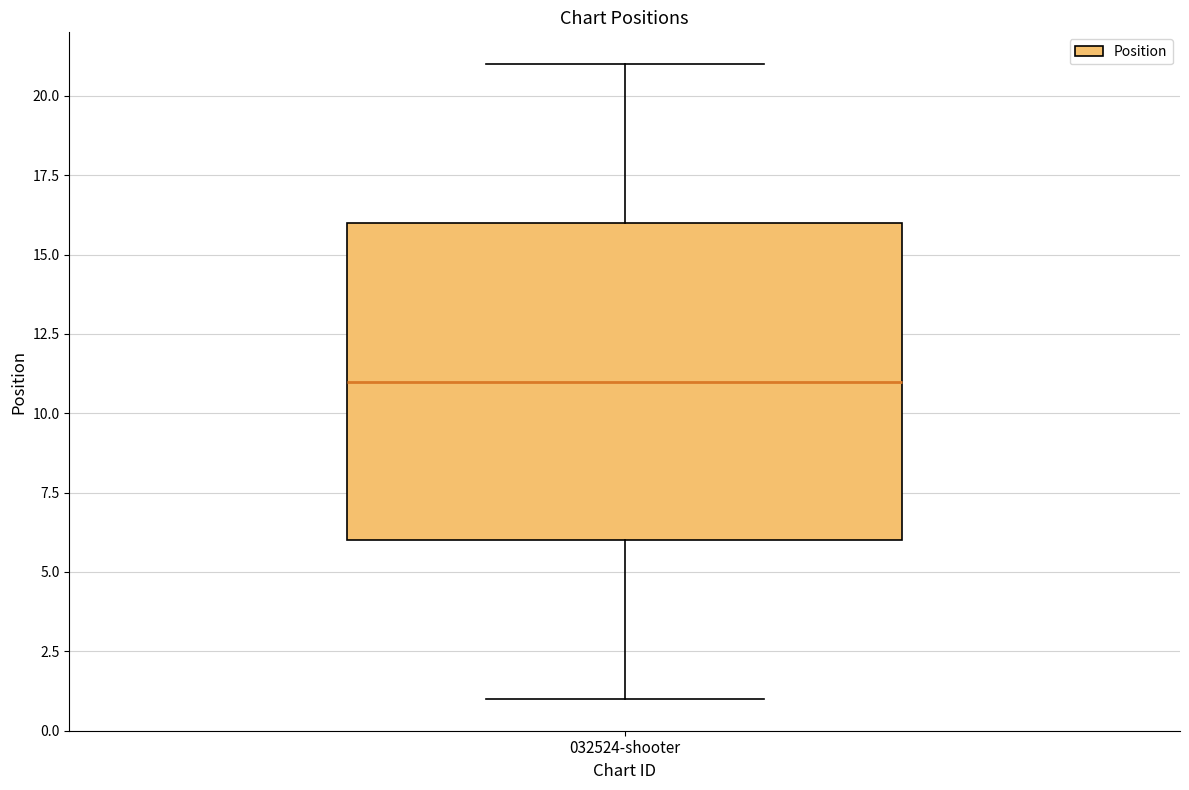

Where does the upper whisker of the box for 032524-shooter end on the y-axis? The values are not printed on the chart, so give them approximately, as read against the axis.

21